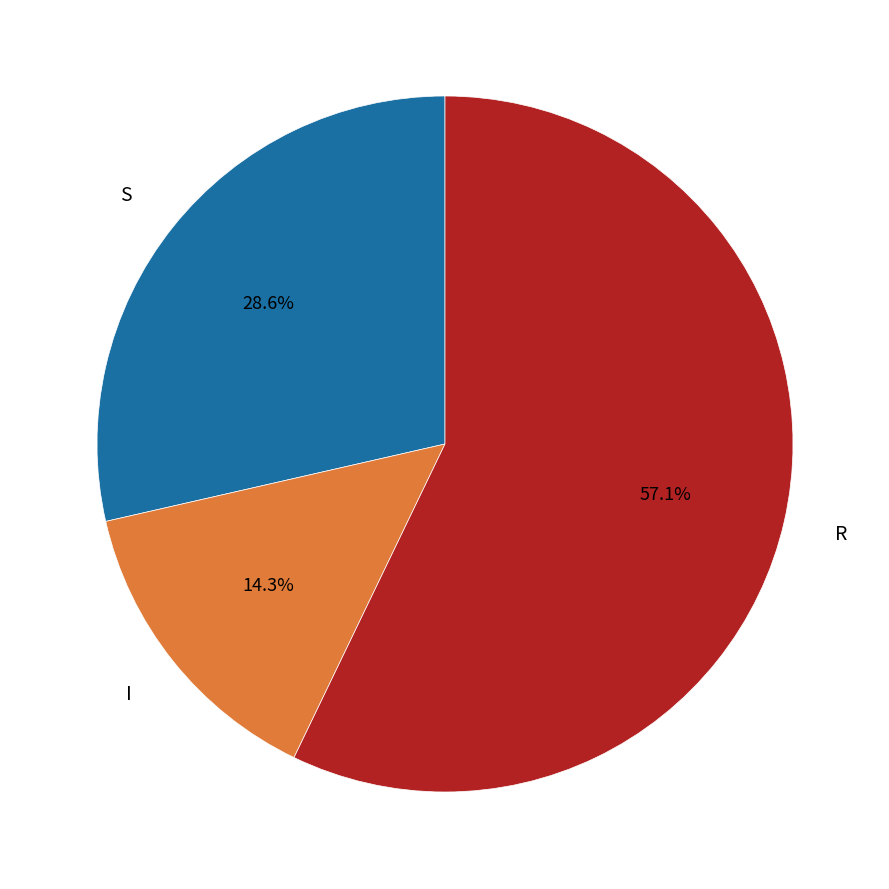

How many segments does this pie chart have?

3